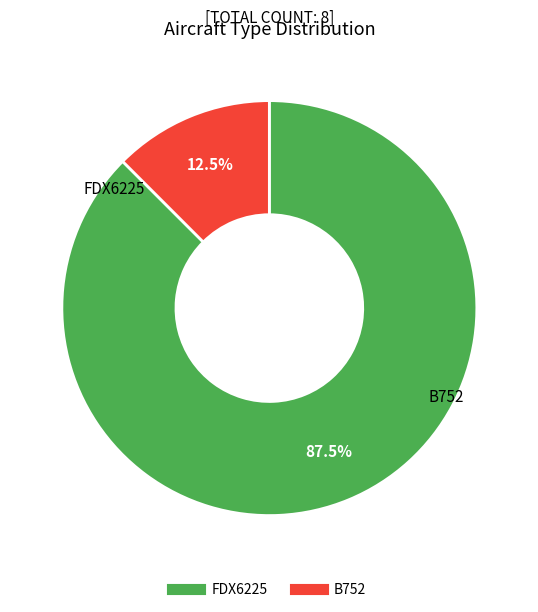

To the nearest percent, what is the difference between the FDX6225 and B752 slice percentages?

75%